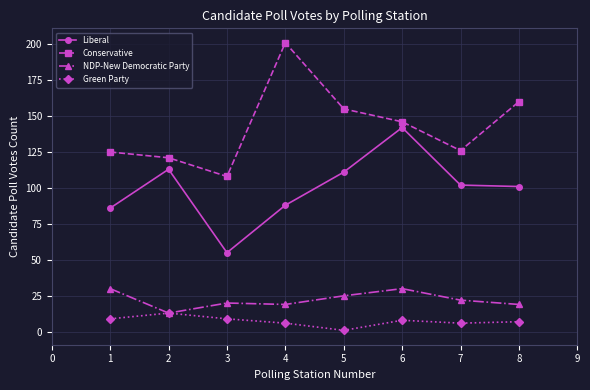

Where is the first local minimum for Green Party?

5